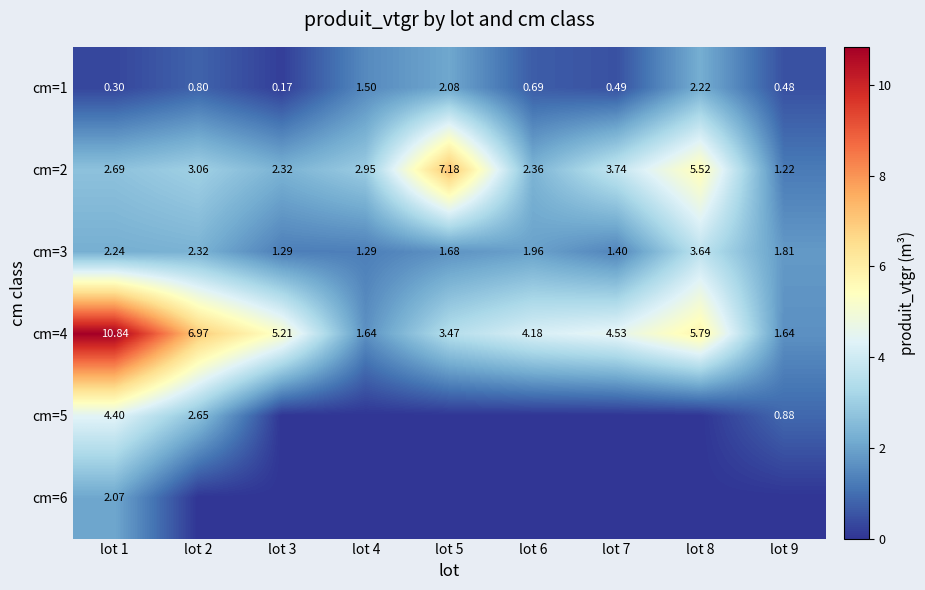

What is the maximum value shown in the chart?

10.8